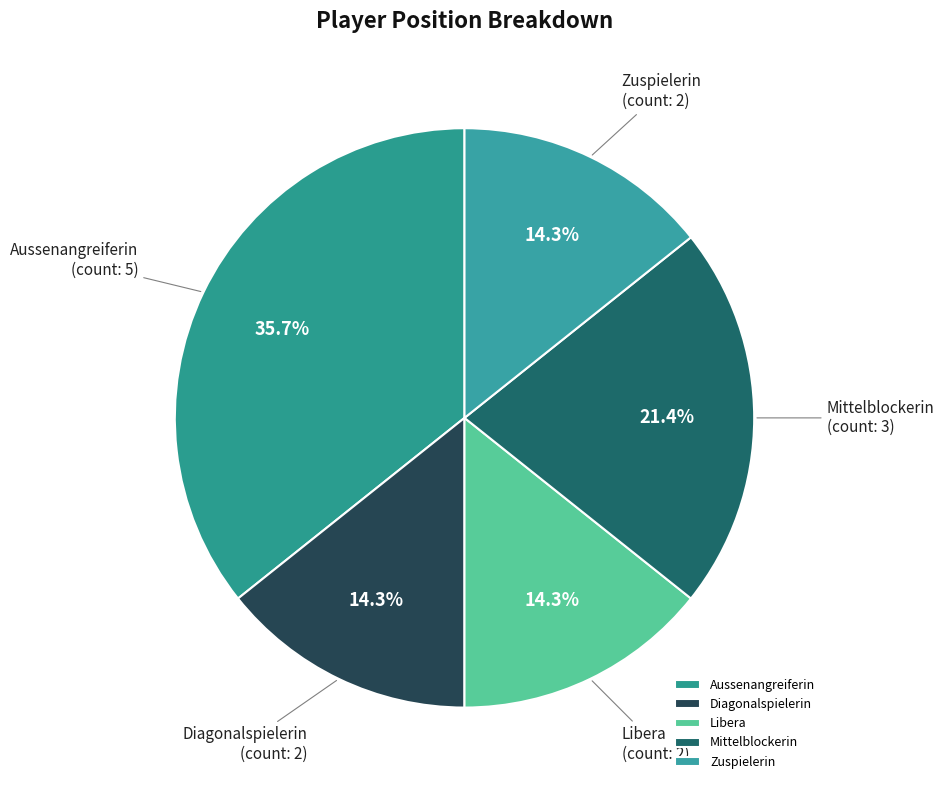

What percentage is NOT represented by Aussenangreiferin?

64.3%